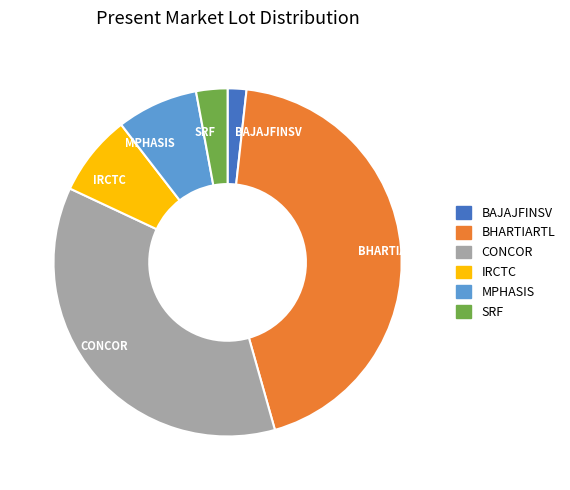

What is the ratio of the value at BAJAJFINSV to the value at SRF?

0.6